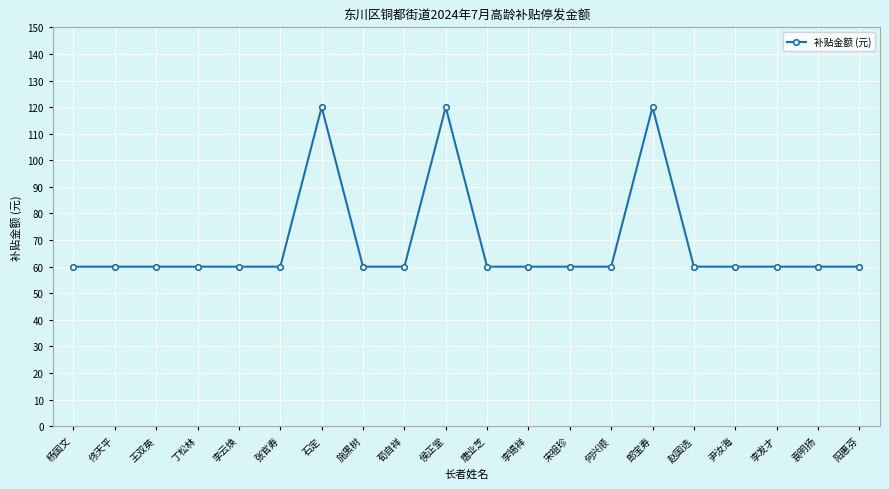

The chart shows a value of 24 at 施黑树. True or false?

False